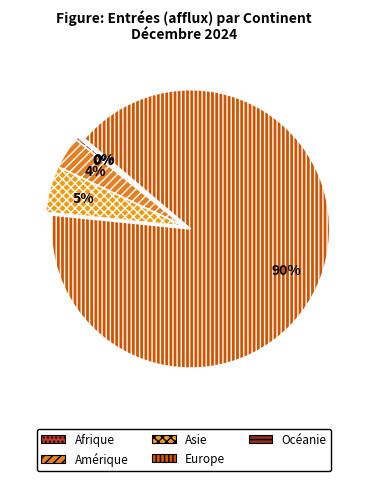

Which category has the smallest portion of the pie?

Océanie